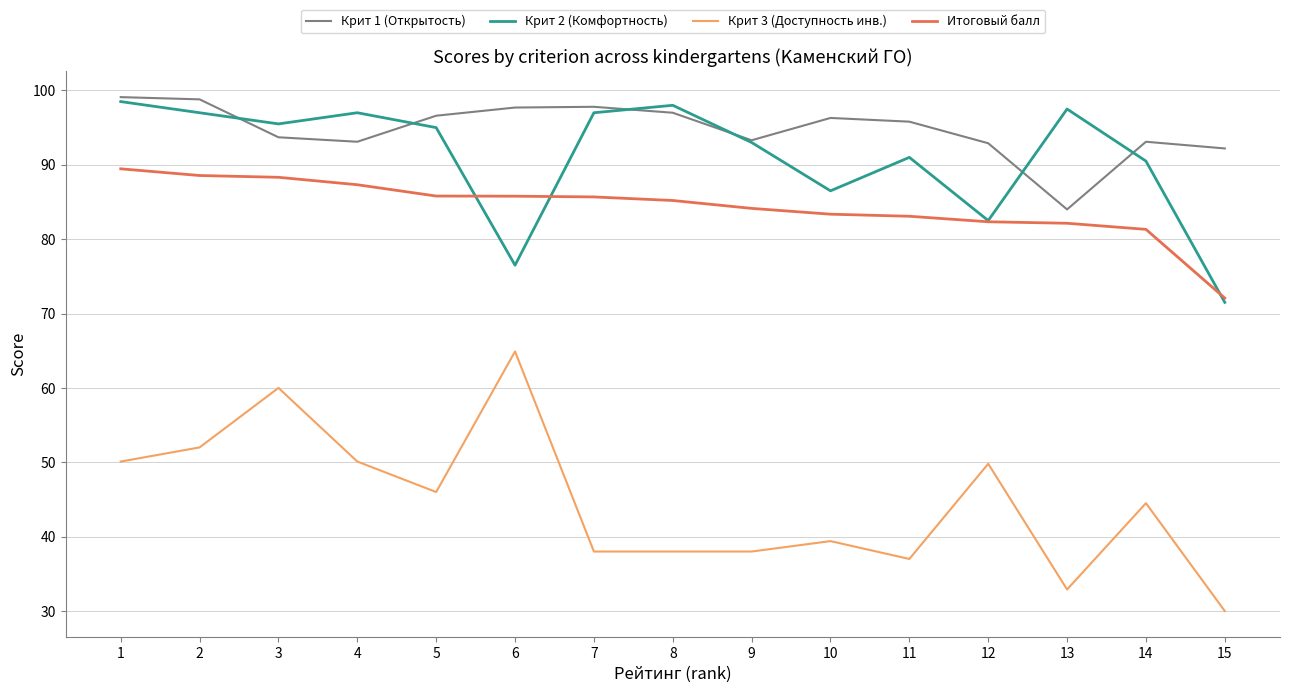

True or false: Крит 2 (Комфортность) and Крит 3 (Доступность инв.) intersect in this chart.

False